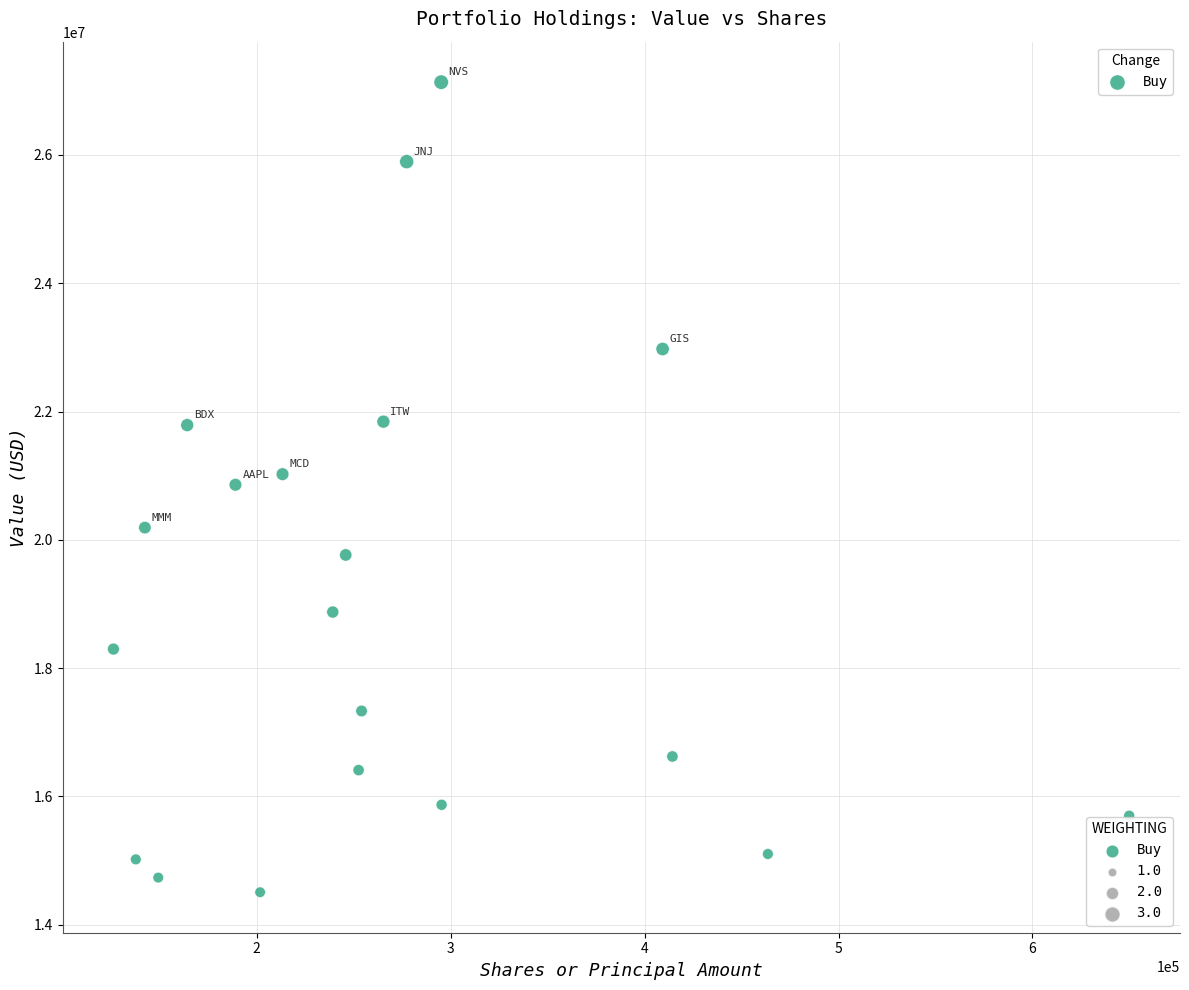

What is the range of Y values (max minus min)?

12626000